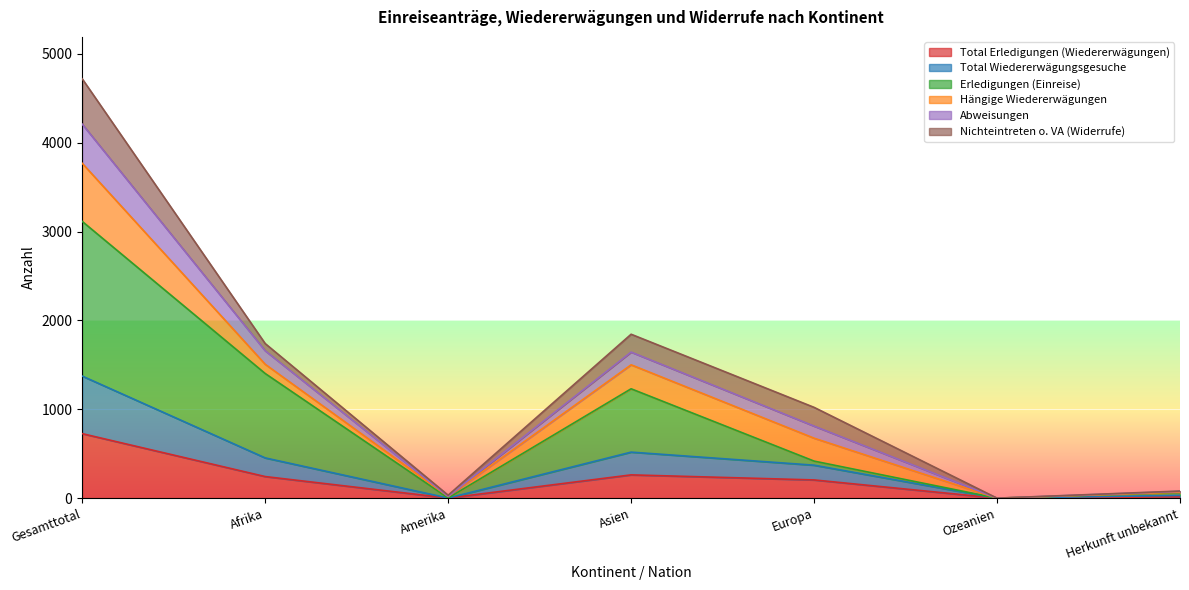

Is it true that Total Erledigungen (Wiedererwägungen) equals -337 at Ozeanien?

False